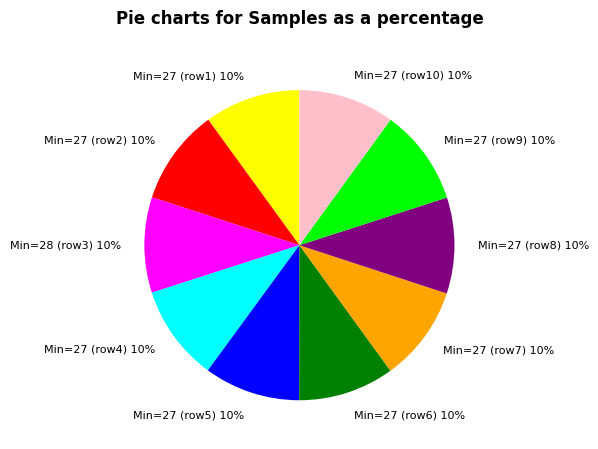

What is the ratio of the value at Min=27 (row9) 10% to the value at Min=27 (row1) 10%?

1.0